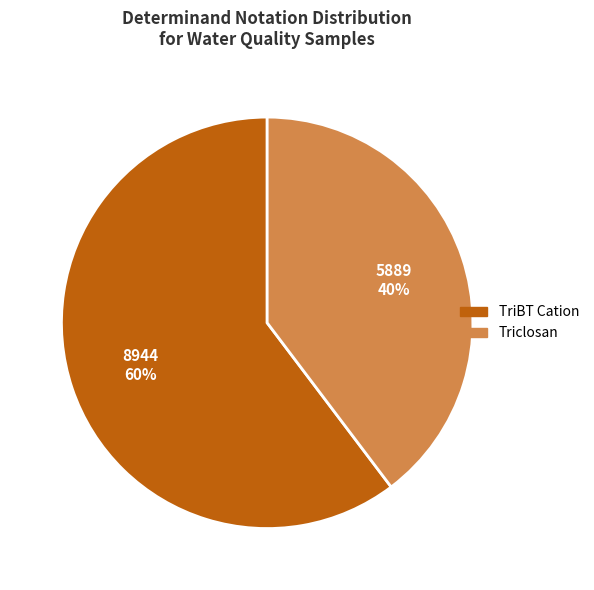

Rank the categories by value from lowest to highest.

Triclosan, TriBT Cation